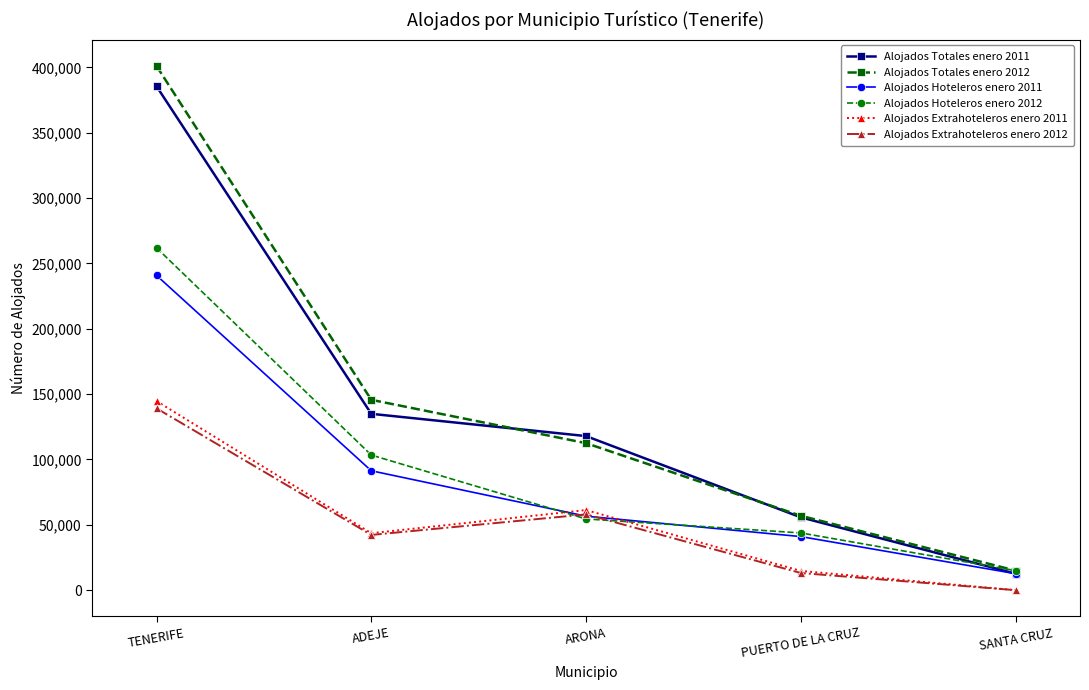

Which series has the largest range (max minus min)?

Alojados Totales enero 2012